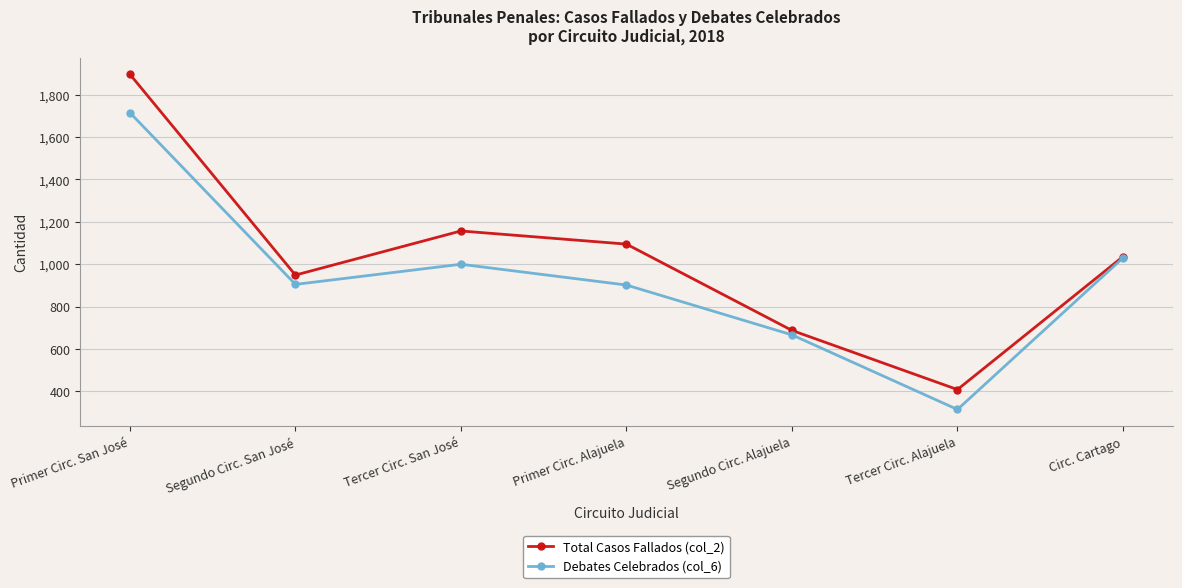

What is the maximum value for Total Casos Fallados (col_2)?

1896